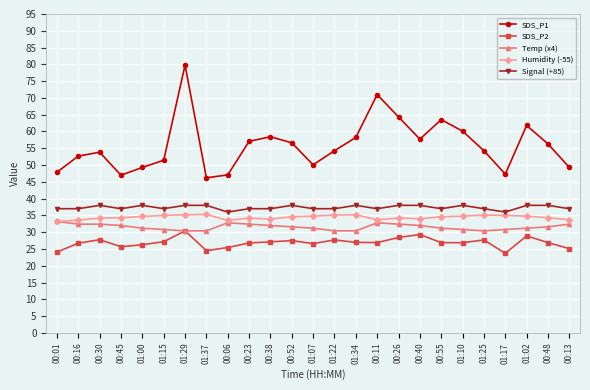

The Signal (+85) series shows 37.0 at 00:45. True or false?

True